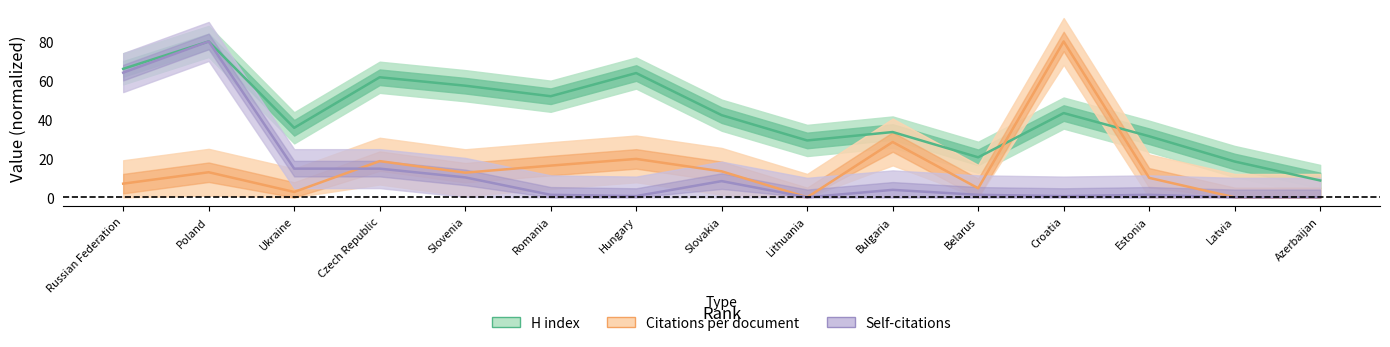

The H index series shows 107.8 at Hungary. True or false?

False